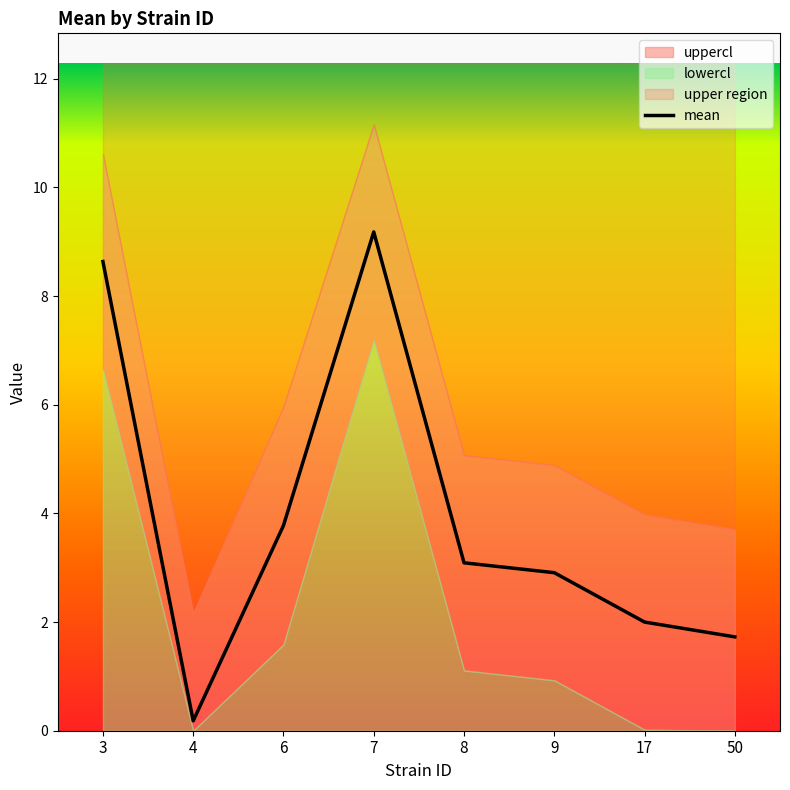

Reading right to left, transcribe all the data shown in this chart.

50=1.7	17=2.0	9=2.9	8=3.1	7=9.2	6=3.8	4=0.2	3=8.6